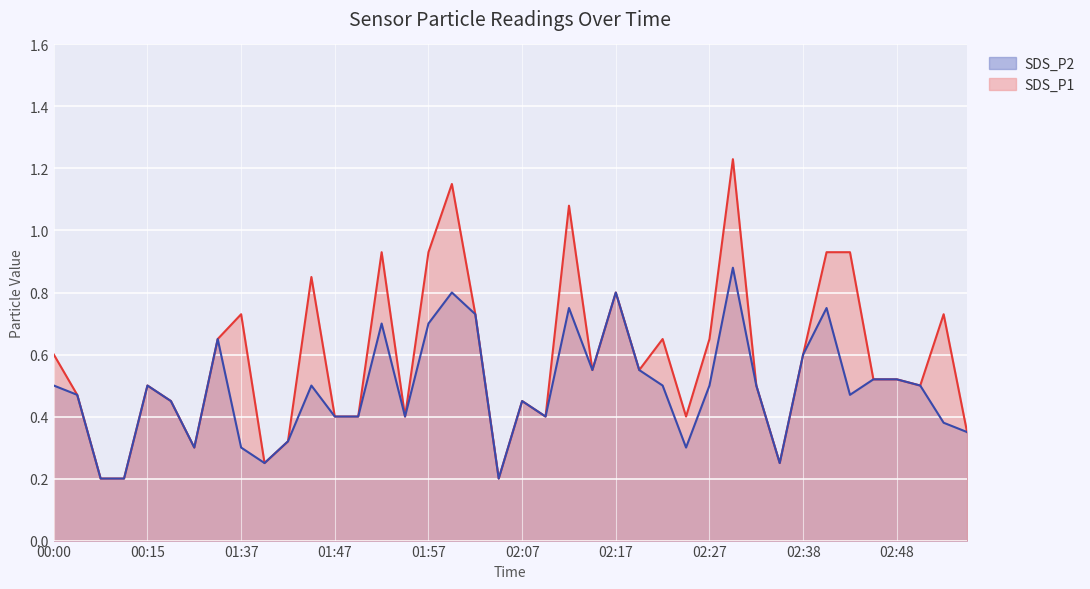

True or false: SDS_P2 and SDS_P1 cross at least once.

False